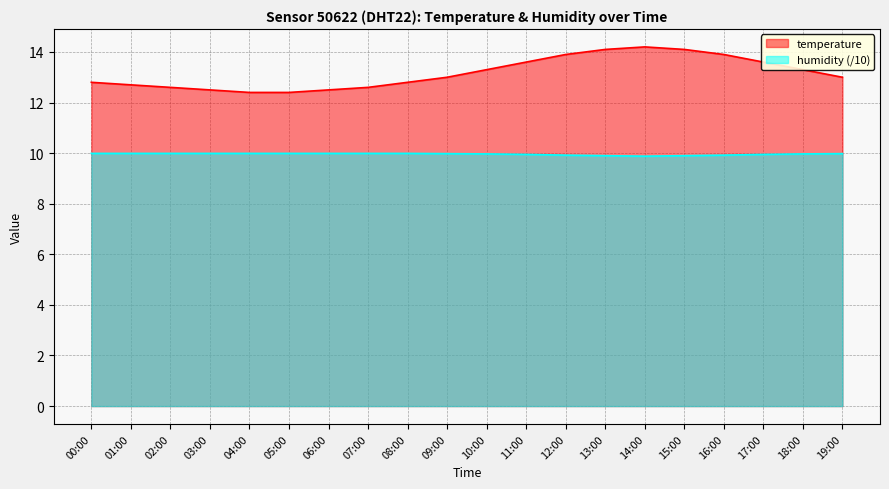

What is the value of the temperature point at the 13th from the left?

13.9